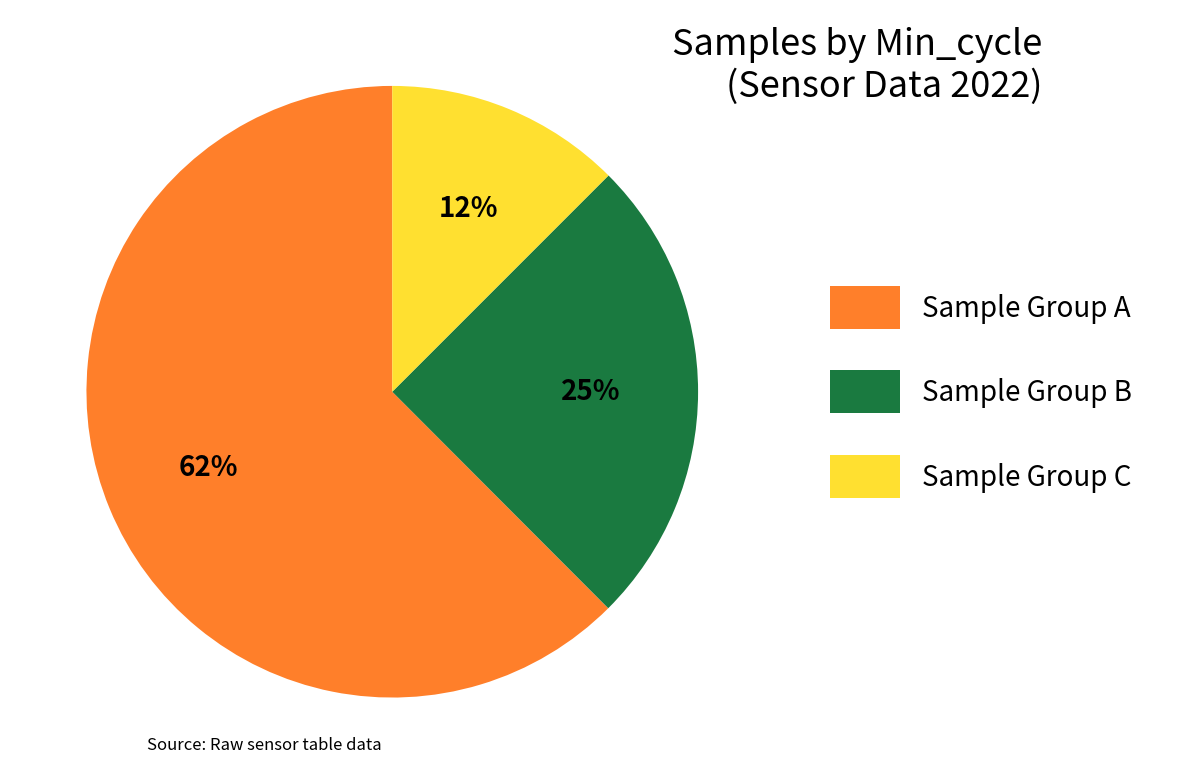

Is there any slice that represents more than half of the pie?

Yes